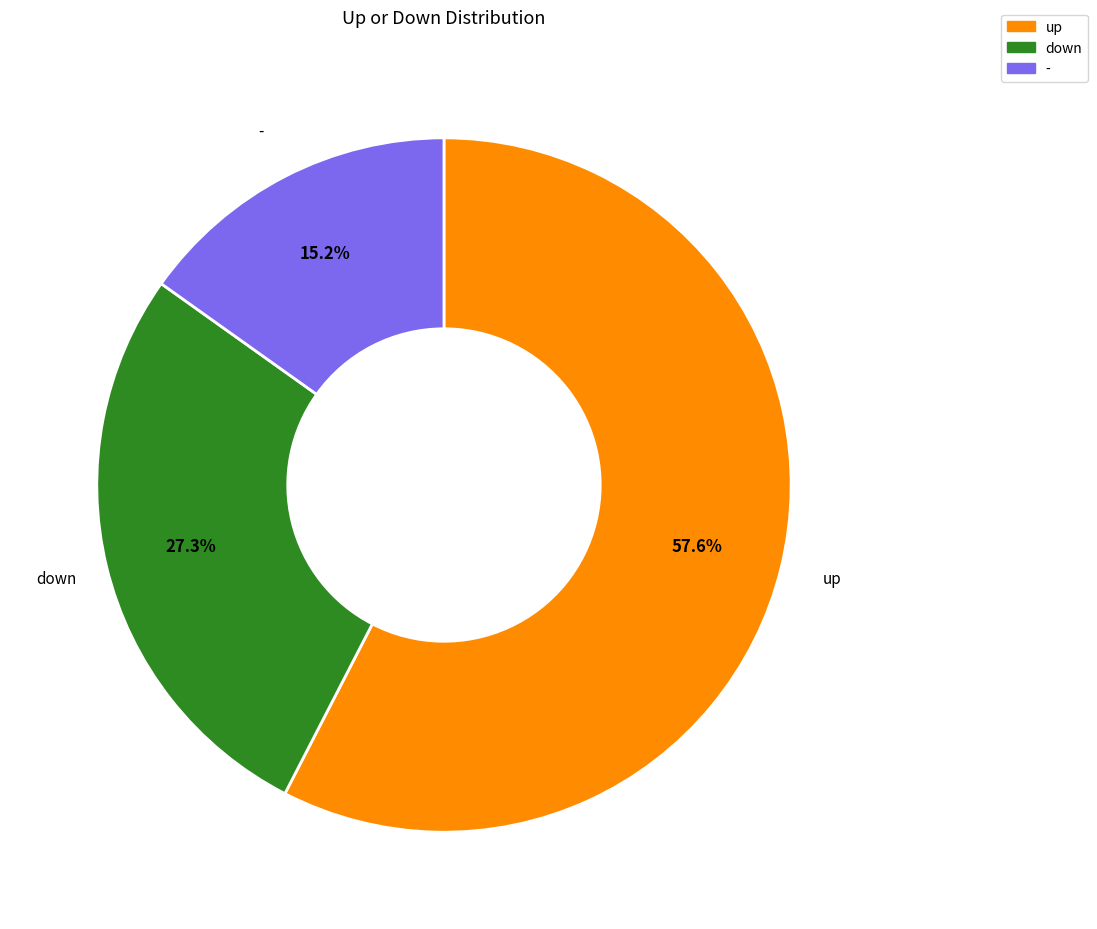

Between up and down, which is larger?

up